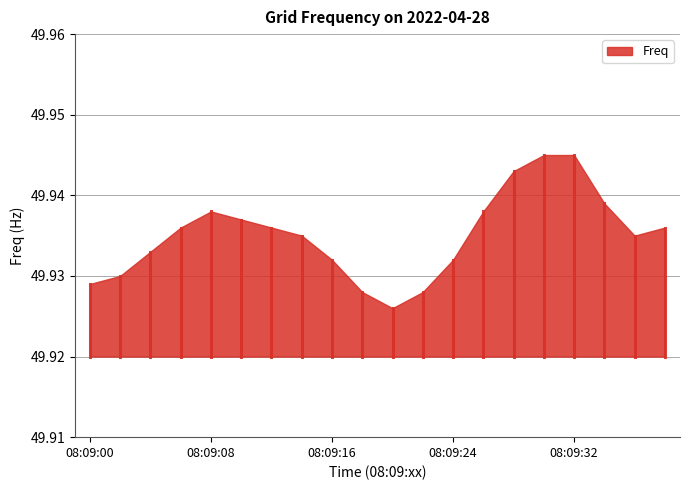

What is the sum of all values?

998.7